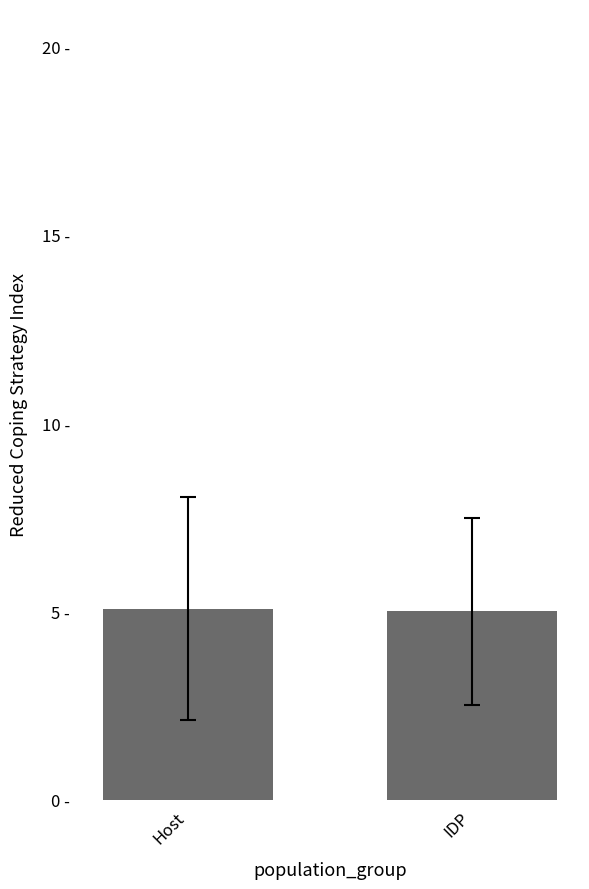

Reading left to right, what are all the values shown in this chart?

5.1	5.0